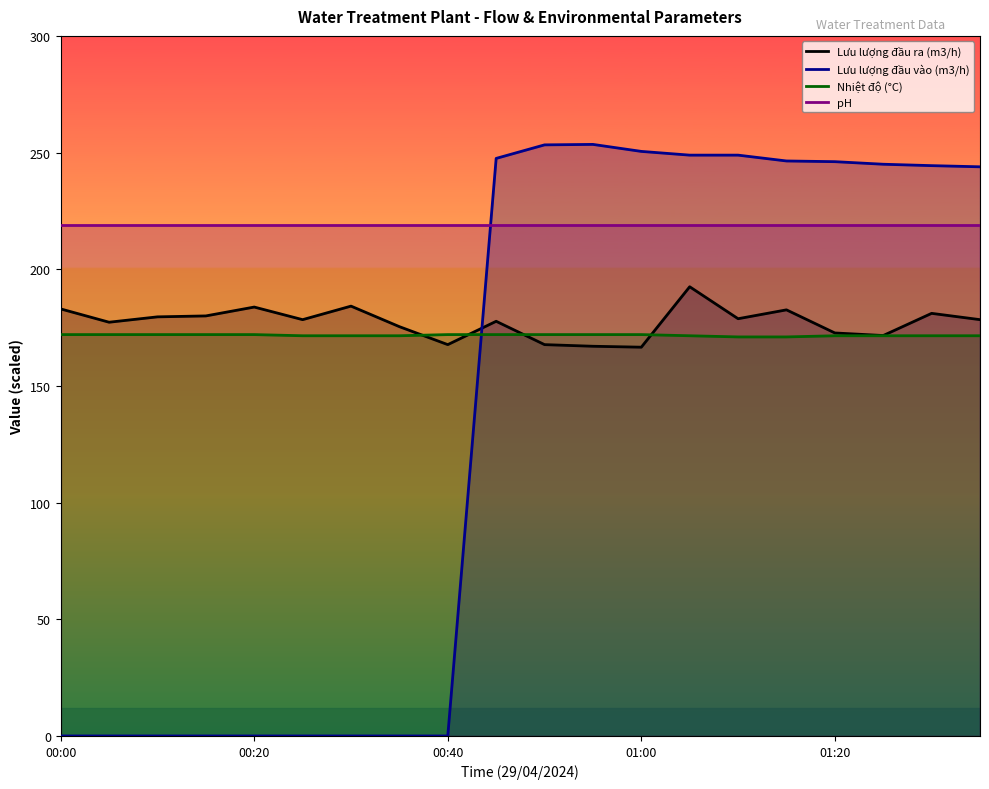

What is the total value across all series at 18?

816.0